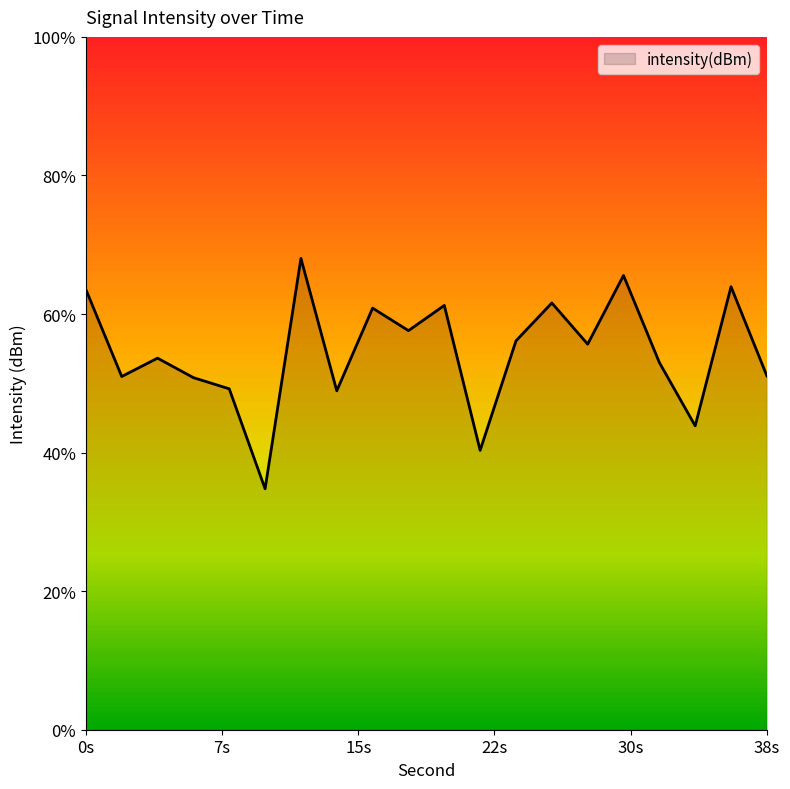

At which category does the data reach its first local peak?

4